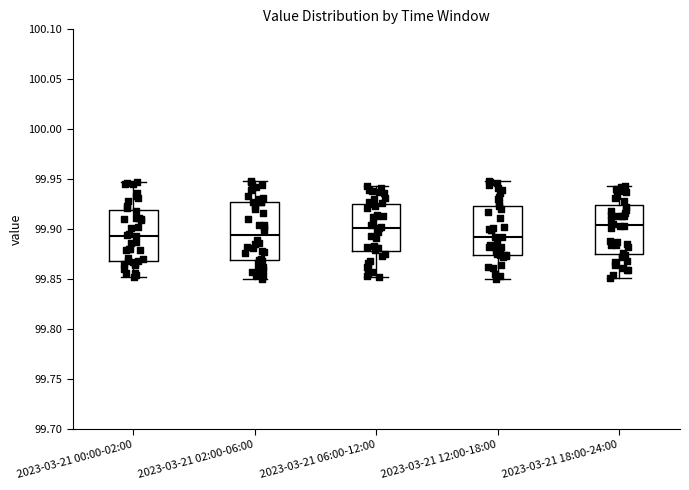

Reading left to right, read every box against the y-axis: the position of its median line, the range the box covers, and the ends of its whiskers. The values are not printed on the chart, so give them approximately, as read against the axis.

2023-03-21 00:00-02:00: median 99.895, box 99.870 to 99.920, whiskers 99.850 to 99.945
2023-03-21 02:00-06:00: median 99.895, box 99.870 to 99.925, whiskers 99.850 to 99.950
2023-03-21 06:00-12:00: median 99.900, box 99.880 to 99.925, whiskers 99.855 to 99.945
2023-03-21 12:00-18:00: median 99.890, box 99.875 to 99.925, whiskers 99.850 to 99.950
2023-03-21 18:00-24:00: median 99.905, box 99.875 to 99.925, whiskers 99.850 to 99.945